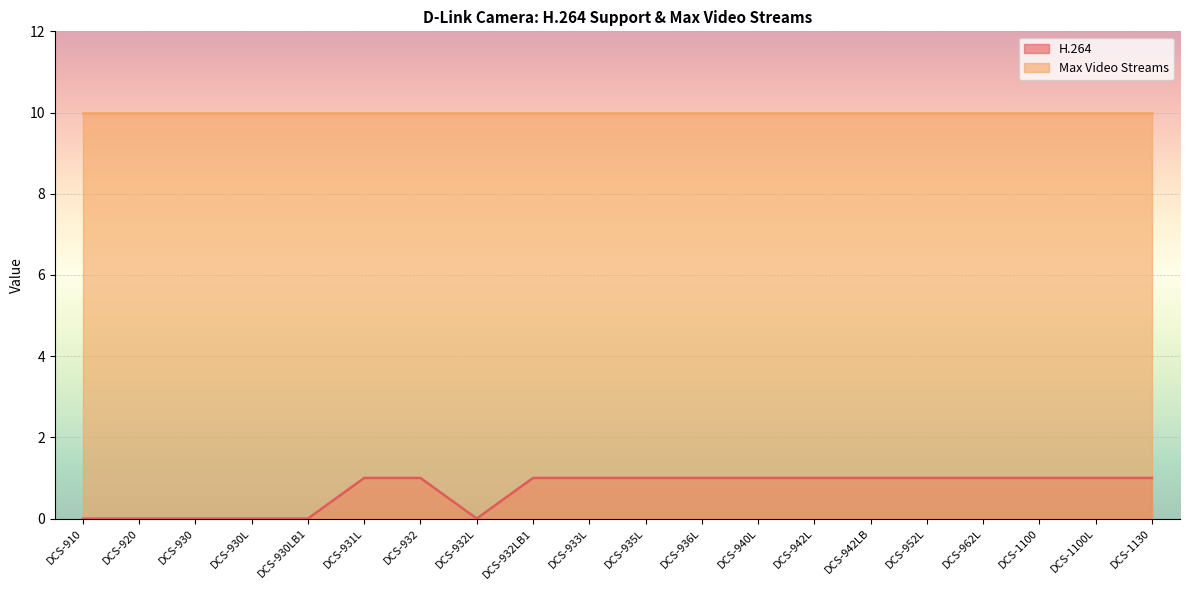

Reading left to right, extract all data points from this chart.

0	0	0	0	0	1	1	0	1	1	1	1	1	1	1	1	1	1	1	1